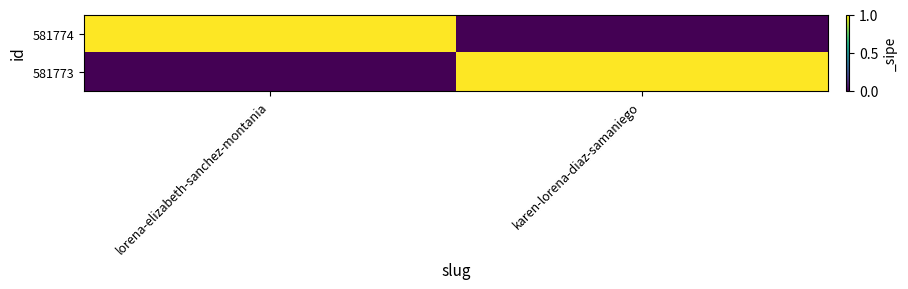

Reading right to left, list all the values displayed in this chart.

581774: karen-lorena-diaz-samaniego=0	lorena-elizabeth-sanchez-montania=1
581773: karen-lorena-diaz-samaniego=1	lorena-elizabeth-sanchez-montania=0